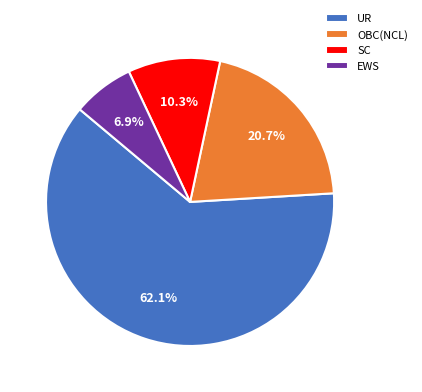

Is there a majority slice in this chart?

Yes